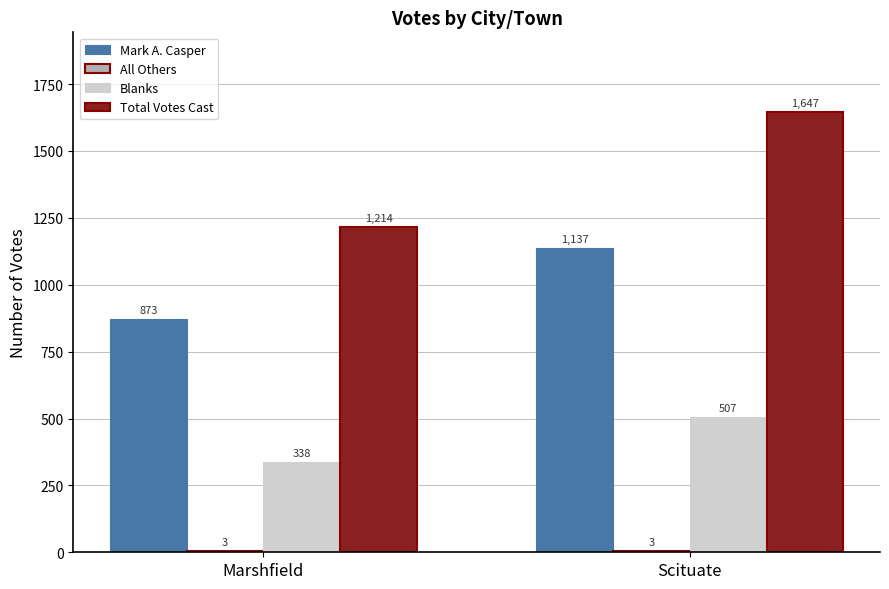

Is the value of Mark A. Casper at Marshfield greater than the value of Blanks at Scituate?

Yes